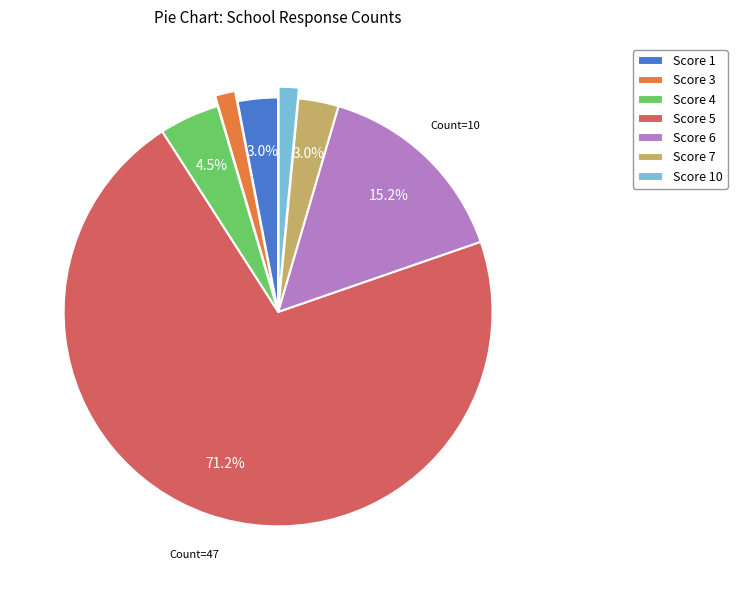

Between Score 4 and Score 10, which is larger?

Score 4